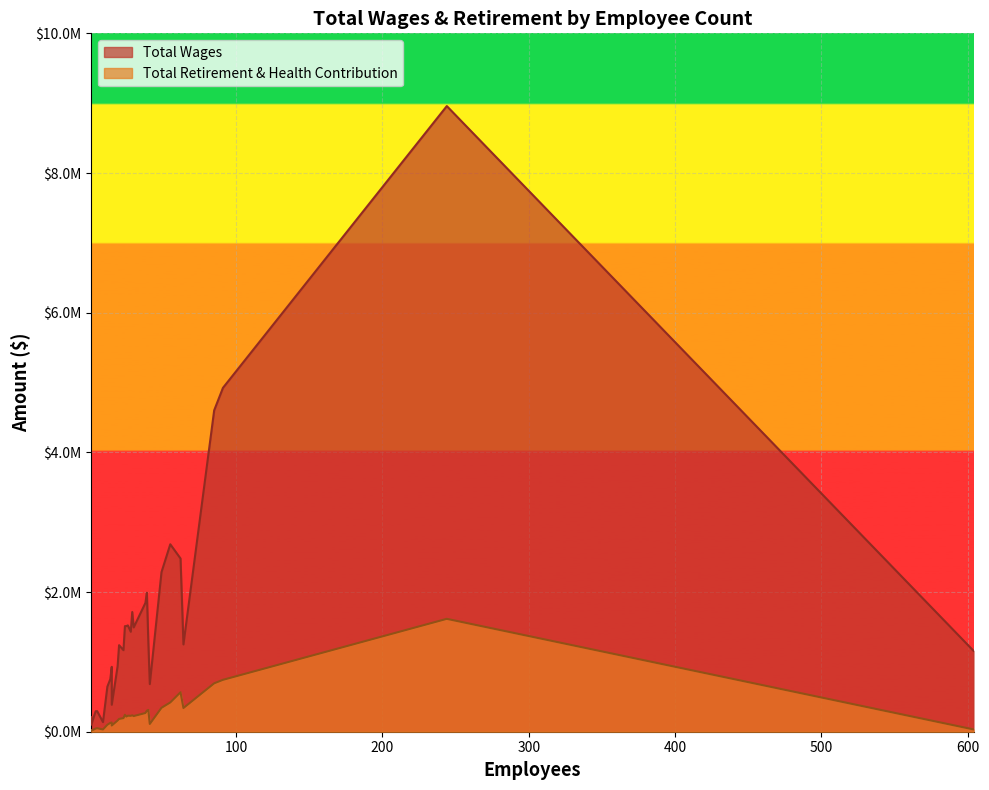

At which category is the sum across all series the highest?

244